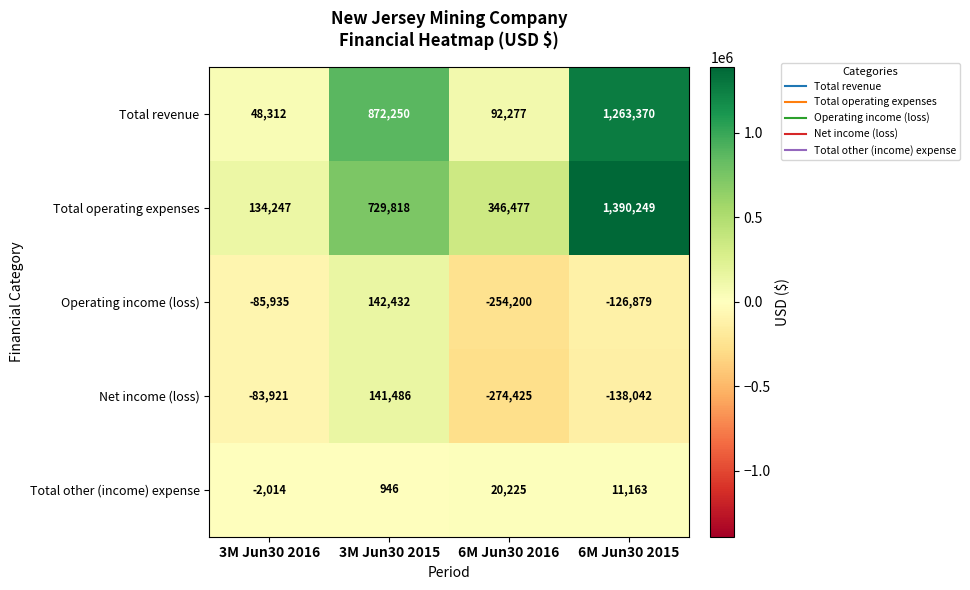

How many data points does each series have?

4